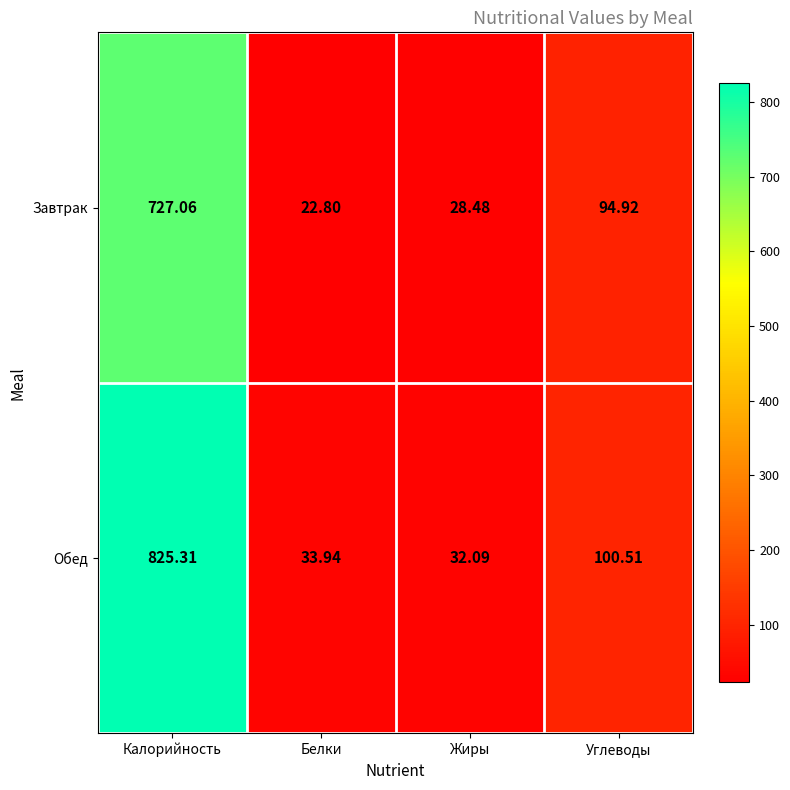

At which category is the sum across all series the highest?

Калорийность